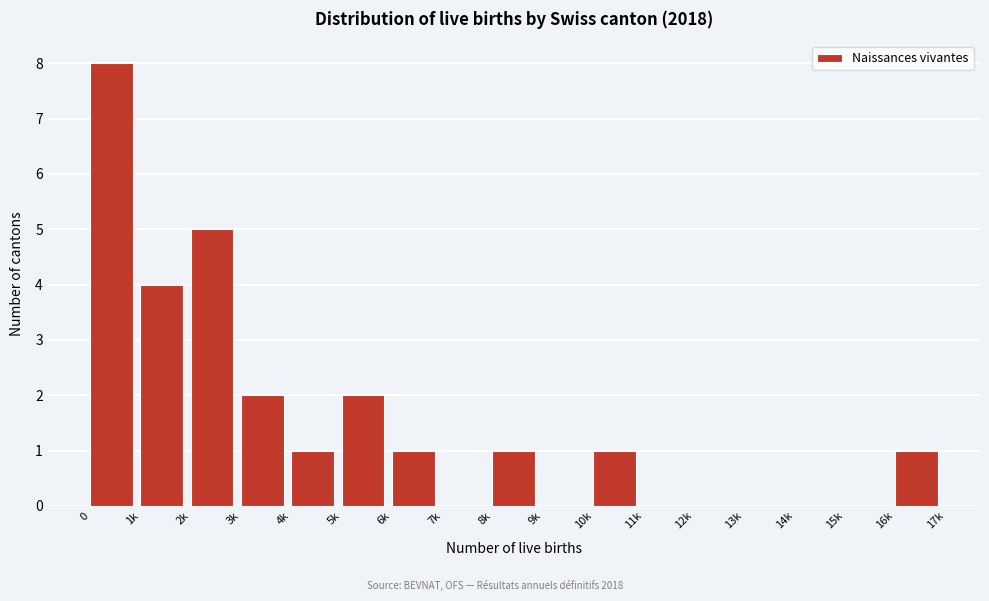

Reading left to right, extract all data points from this chart.

0=8	1k=4	2k=5	3k=2	4k=1	5k=2	6k=1	7k=0	8k=1	9k=0	10k=1	11k=0	12k=0	13k=0	14k=0	15k=0	16k=1